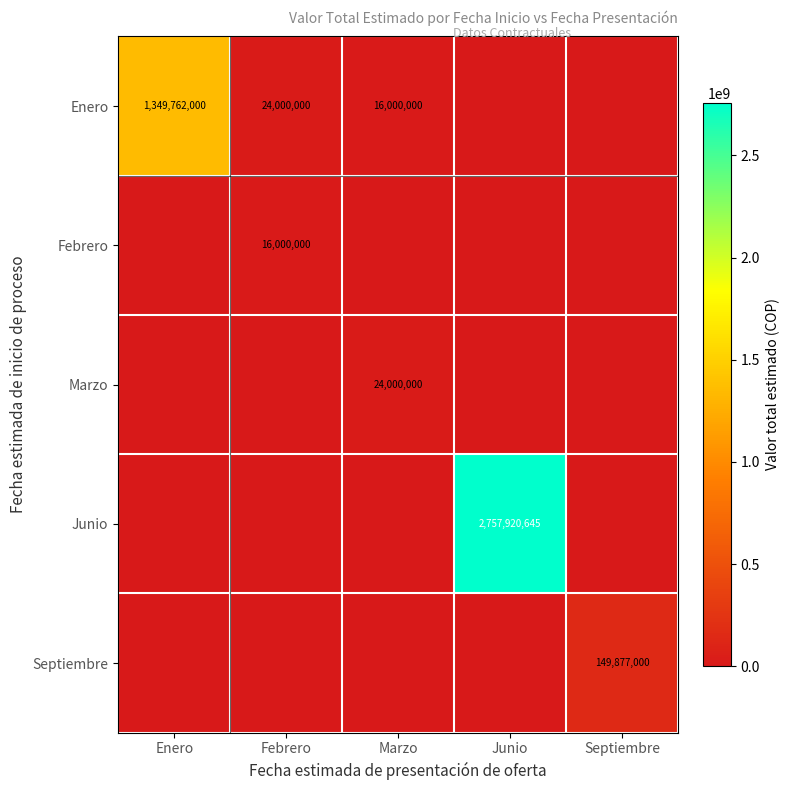

Is it true that Junio equals 2757920645 at Junio?

True